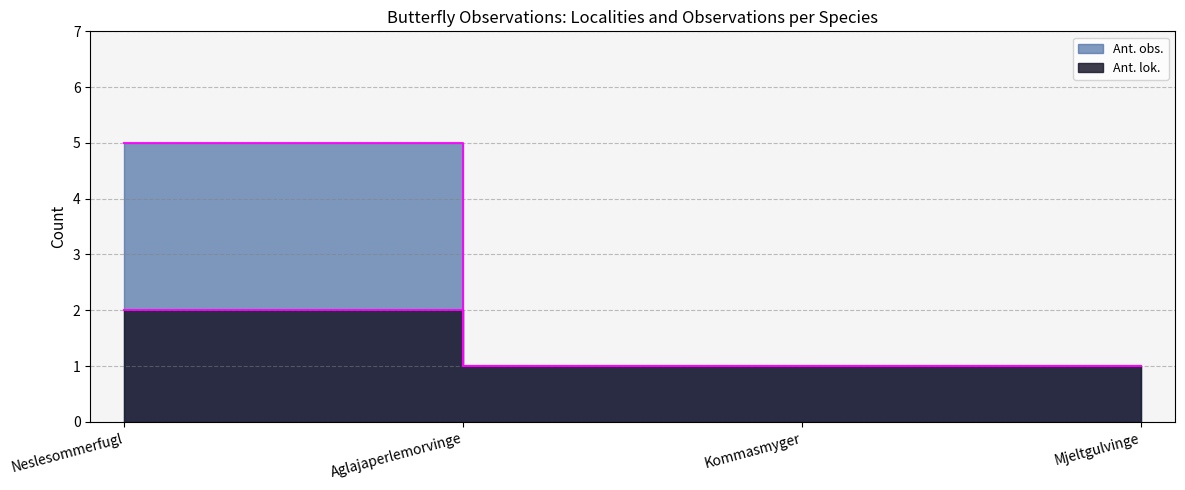

Between Mjeltgulvinge and Aglajaperlemorvinge, which is larger?

Mjeltgulvinge